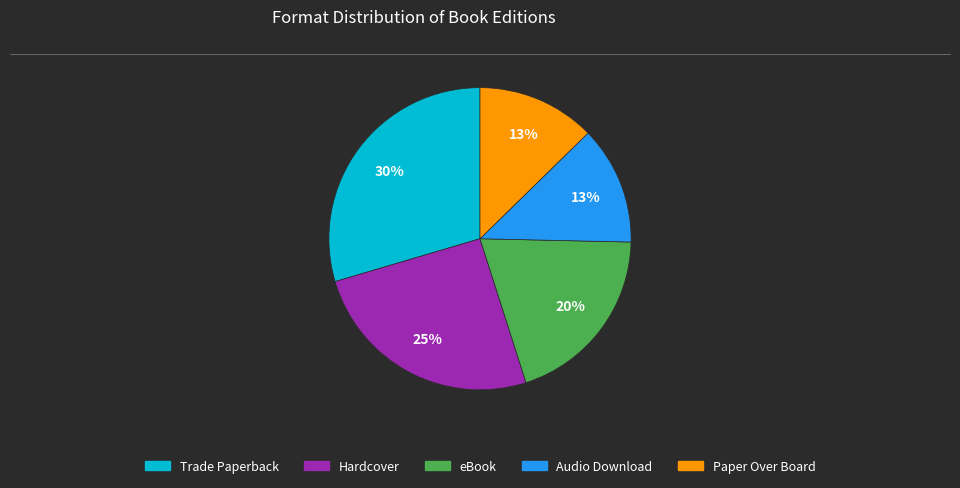

Does Trade Paperback represent more than half of the total?

No